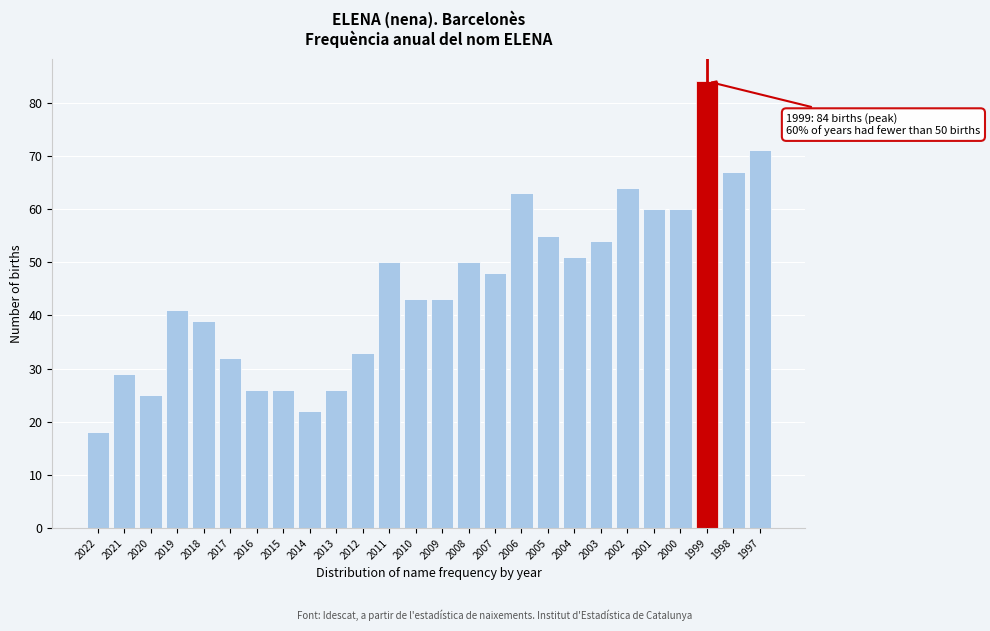

Reading left to right, what are all the values shown in this chart?

18	29	25	41	39	32	26	26	22	26	33	50	43	43	50	48	63	55	51	54	64	60	60	84	67	71